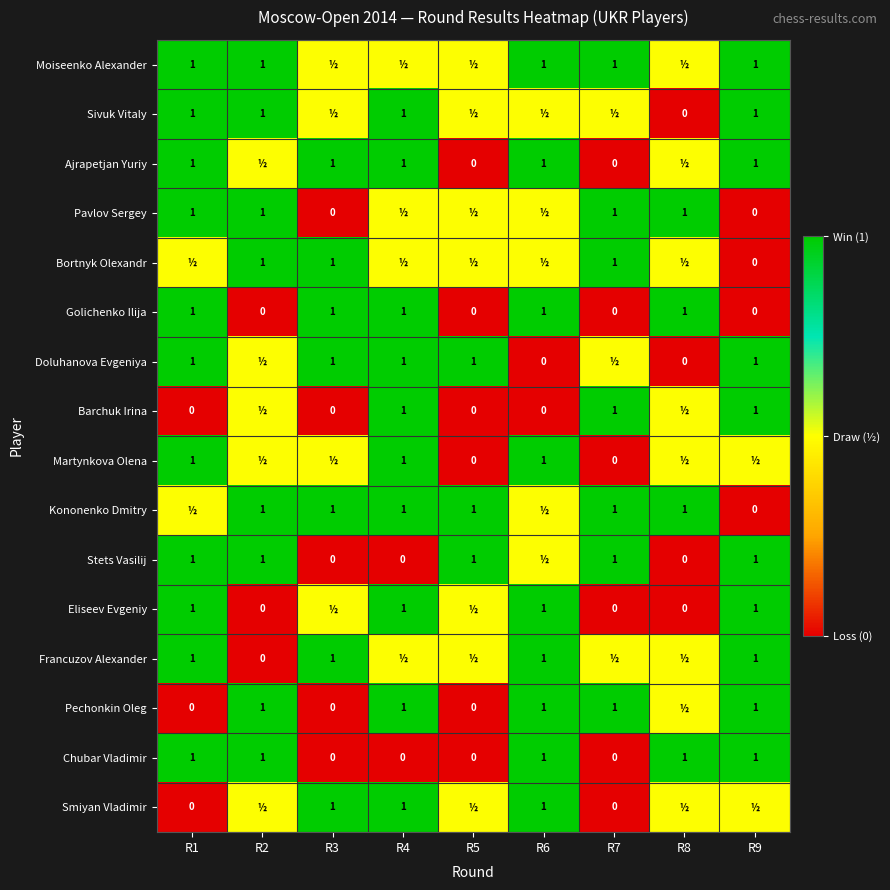

How many Golichenko Ilija values are between 0 and 1?

9